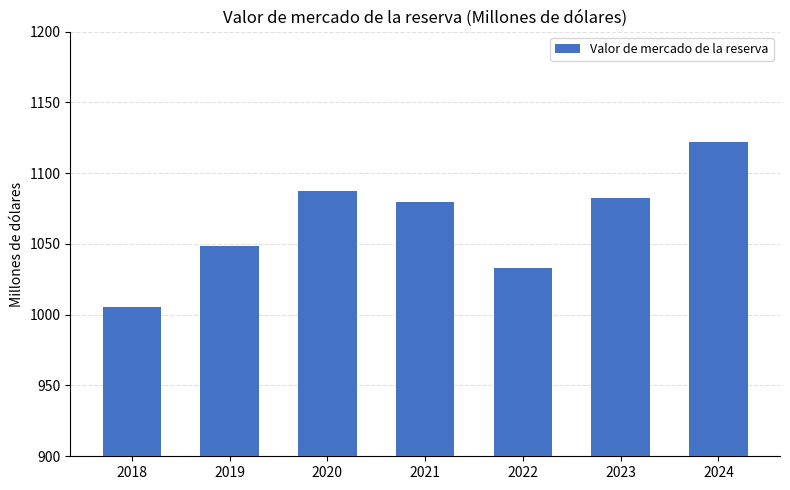

Is it true that the value at 2023 is 1533.7?

False